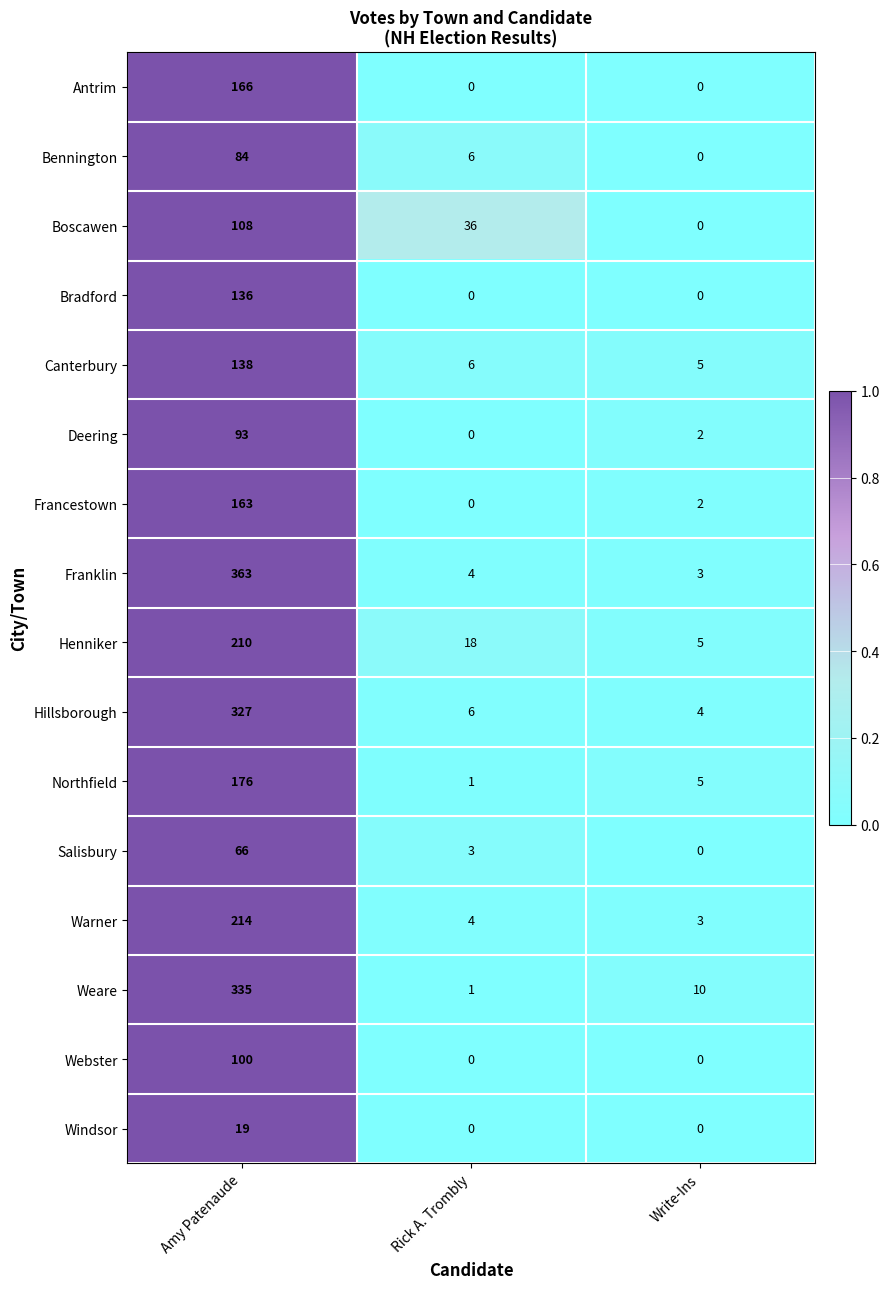

What is the sum of all Canterbury values?

149